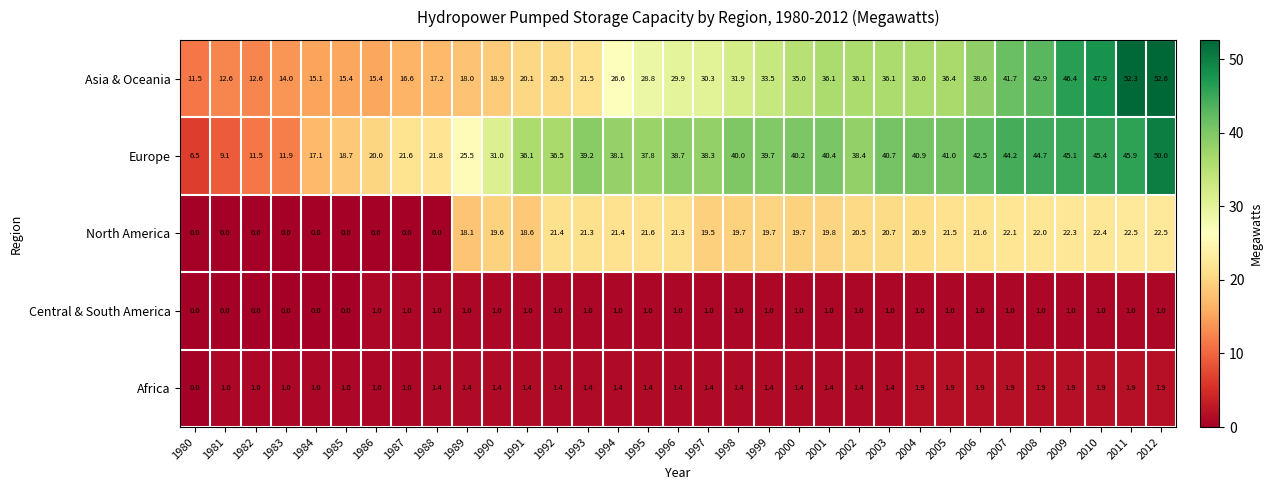

What is the total value across all series at 2009?

116.7